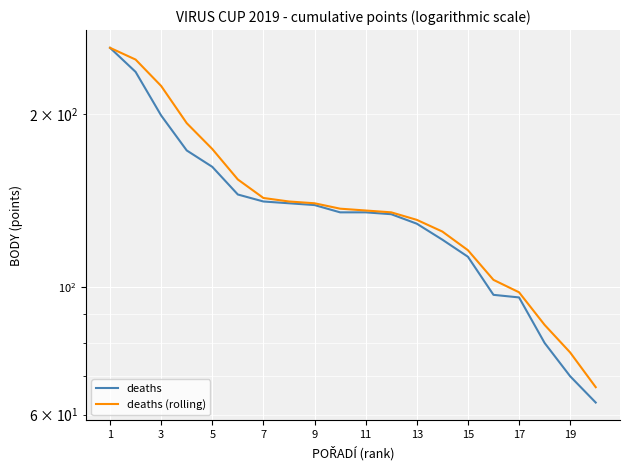

How many data points does each series have?

20